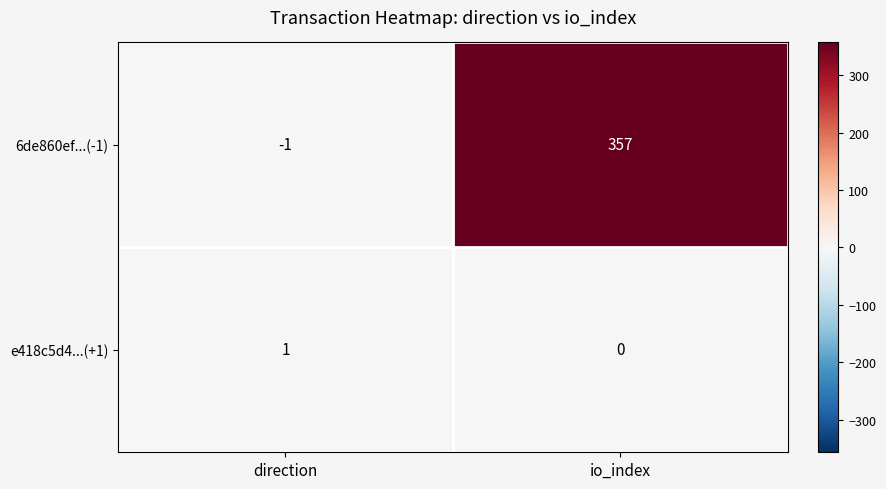

Which series changed the most between direction and io_index?

6de860ef...(-1)